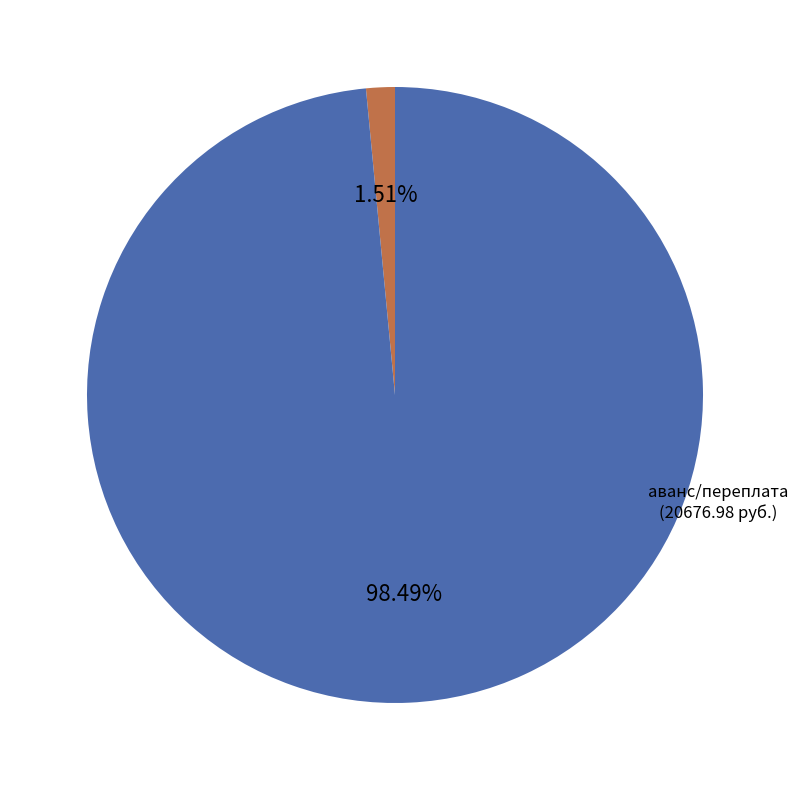

Count the number of slices in the pie.

2